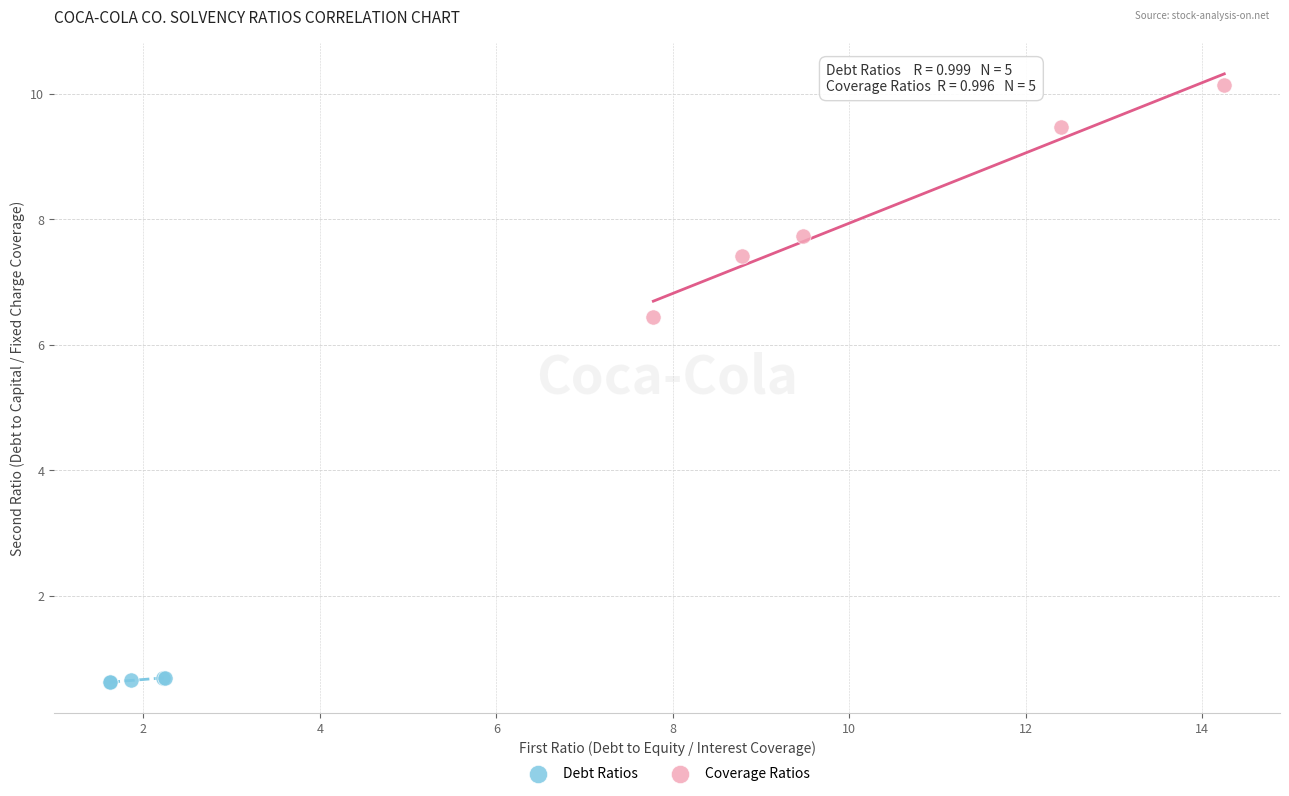

Which series reaches the maximum Y coordinate?

Coverage Ratios